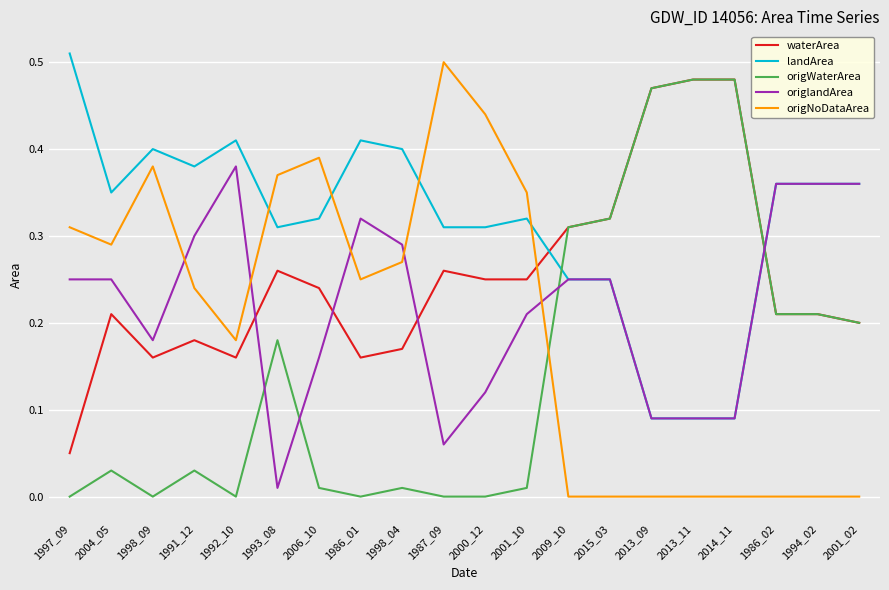

At 2000_12, list the series in order from largest to smallest.

origNoDataArea, landArea, waterArea, origlandArea, origWaterArea